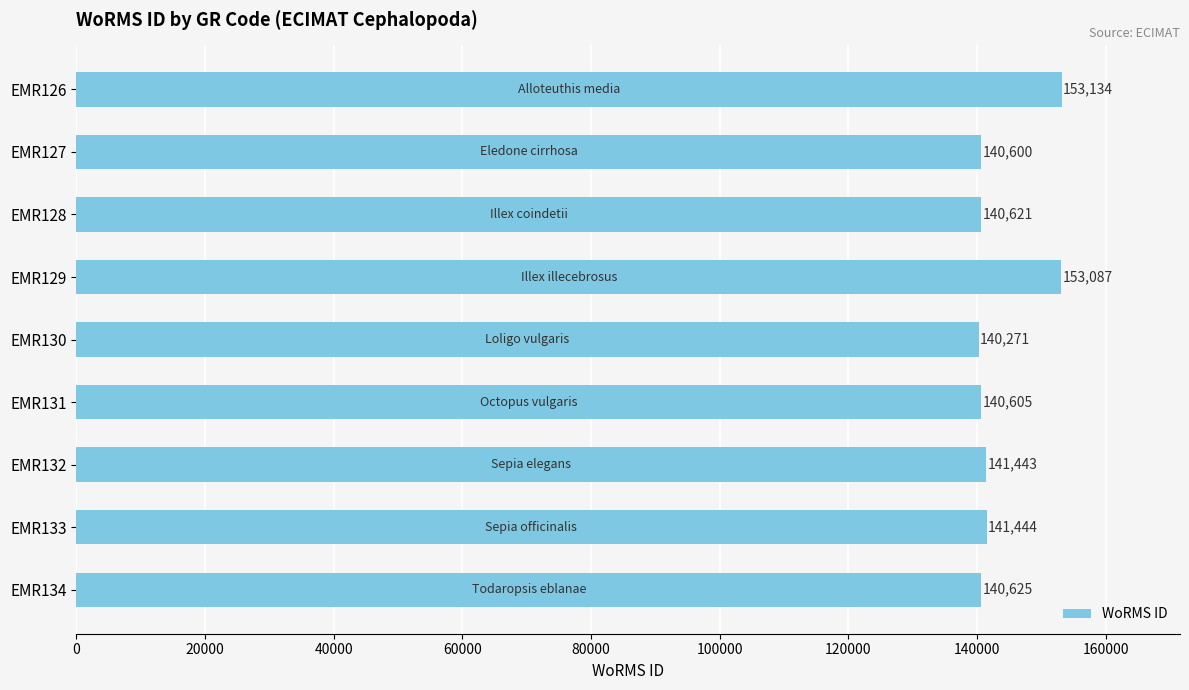

List the labels in order of value, largest first.

EMR126, EMR129, EMR133, EMR132, EMR134, EMR128, EMR131, EMR127, EMR130